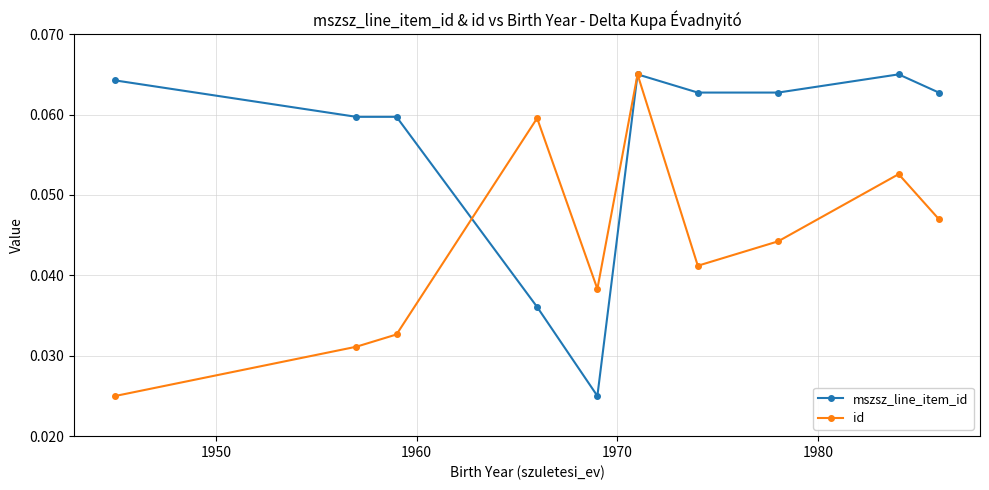

Which series has the largest total across all categories?

mszsz_line_item_id